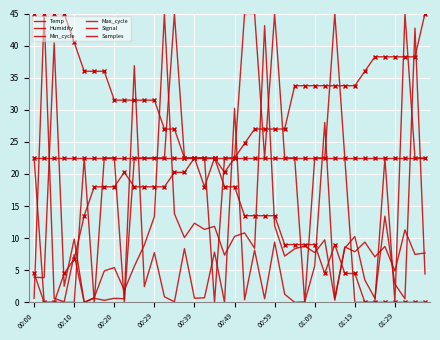

True or false: Max_cycle and Signal cross at least once.

True